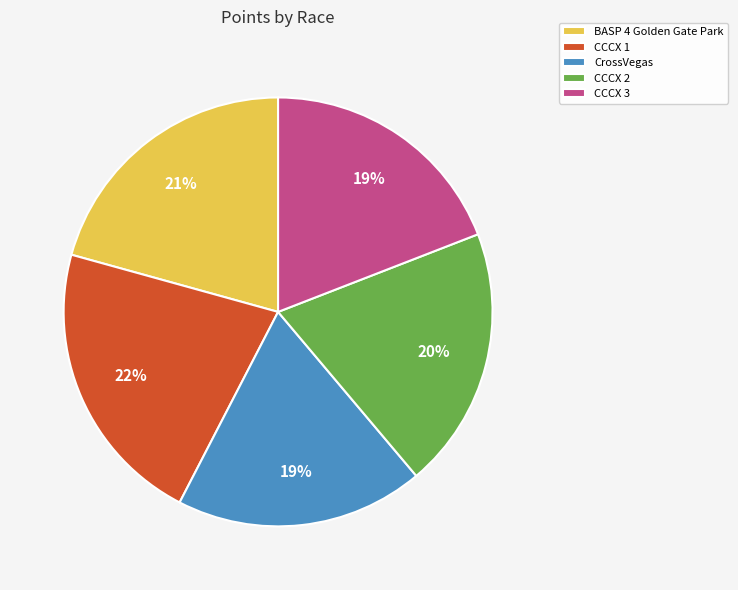

Does any single category account for the majority?

No